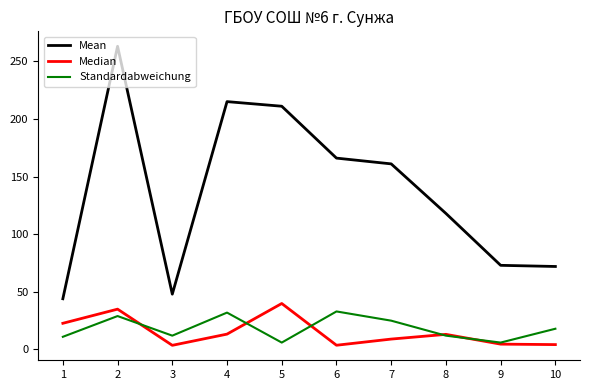

Rank the series by their maximum value, from lowest to highest.

Standardabweichung, Median, Mean